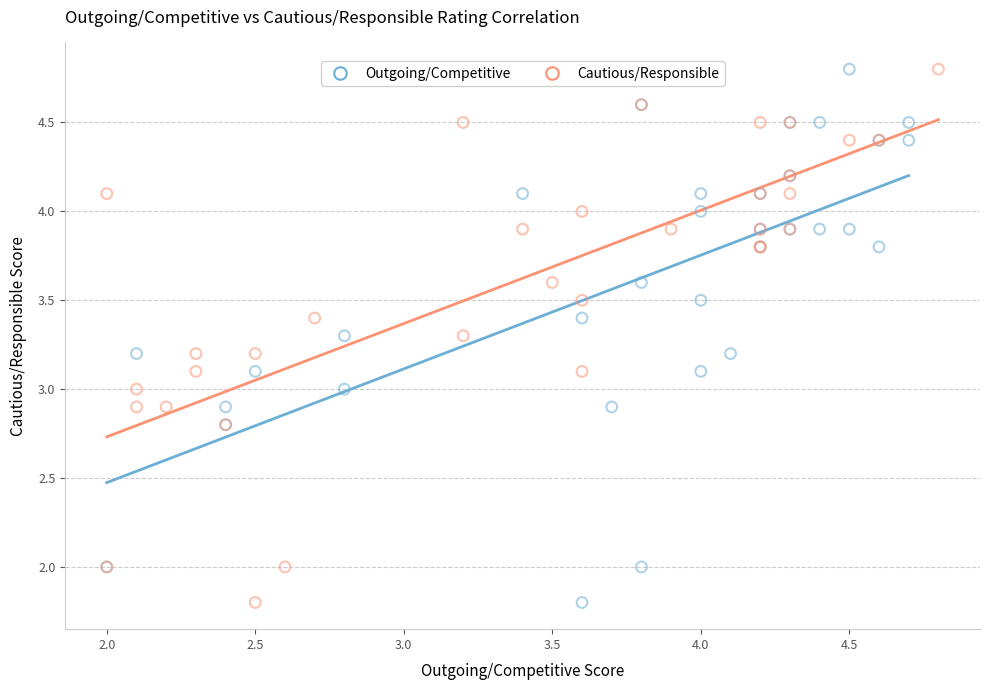

What are all the series names shown in the legend?

Outgoing/Competitive, Cautious/Responsible